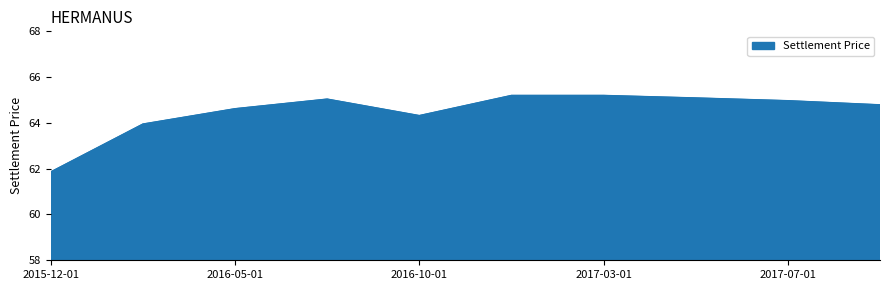

What is the sum of all values?

645.0